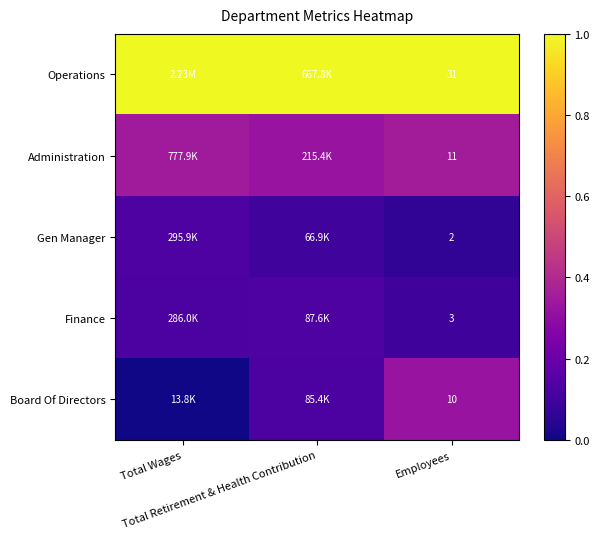

Where is Gen Manager nearest to the value 0?

Employees